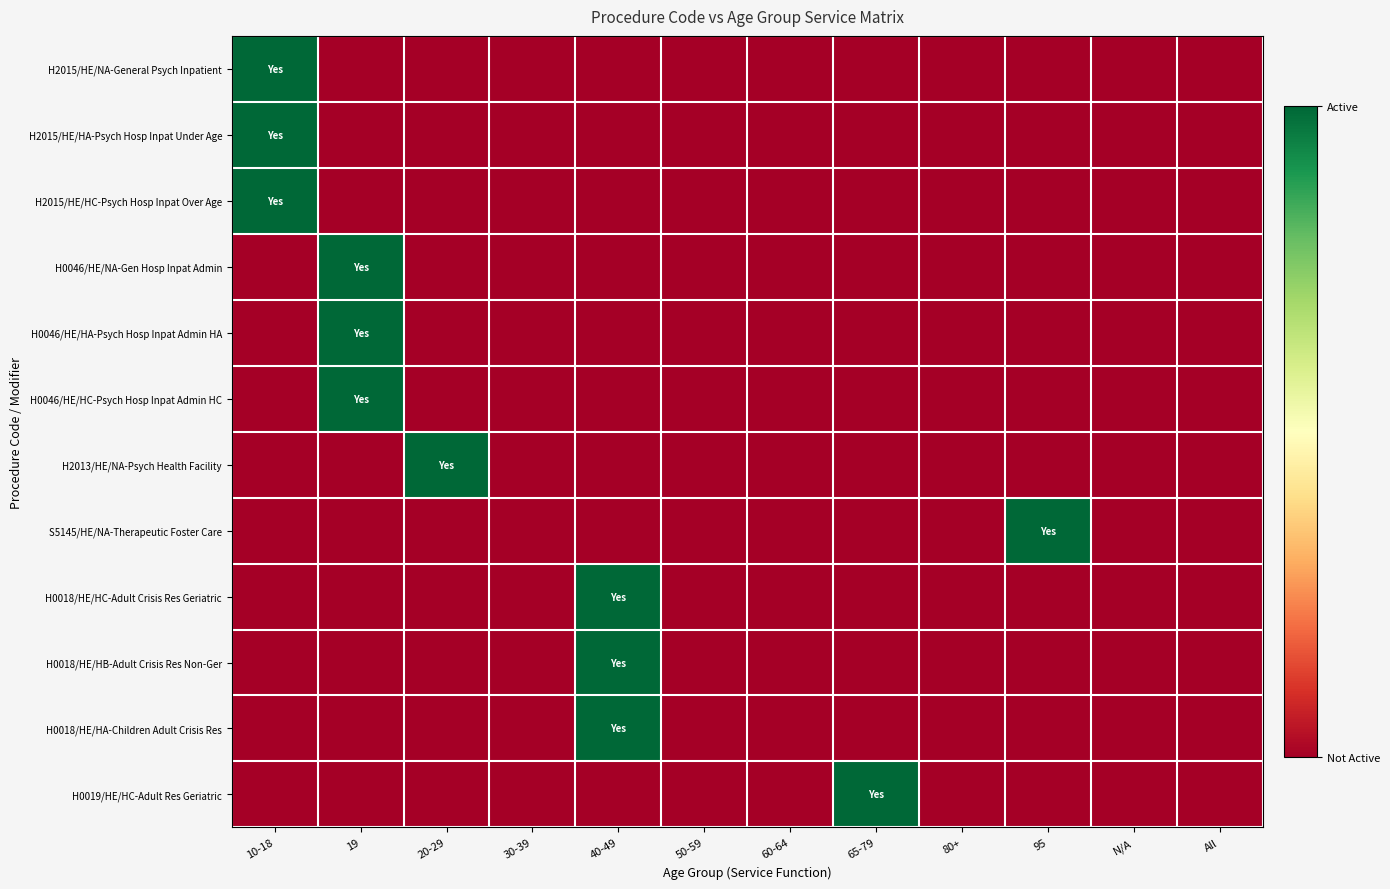

Between 50-59 and 40-49, which is larger?

50-59